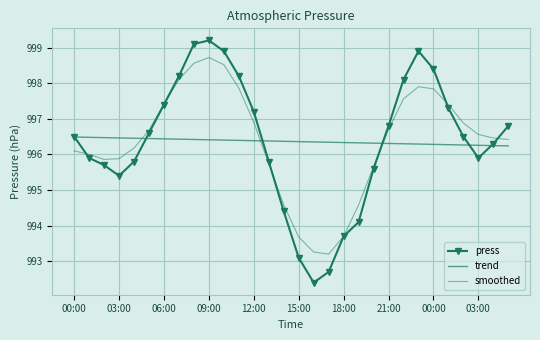

Which series ends up on top after the final intersection of press and smoothed?

press